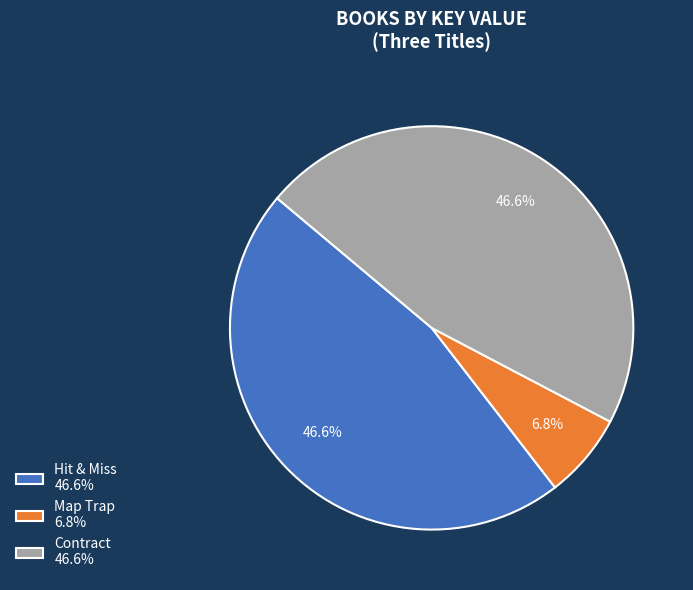

How many slices are in this pie chart?

3